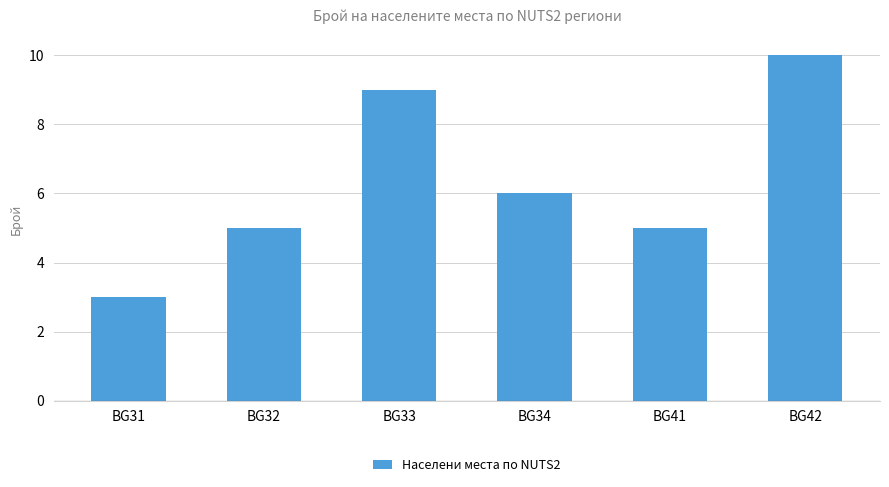

Reading right to left, list all the values displayed in this chart.

BG42=10	BG41=5	BG34=6	BG33=9	BG32=5	BG31=3